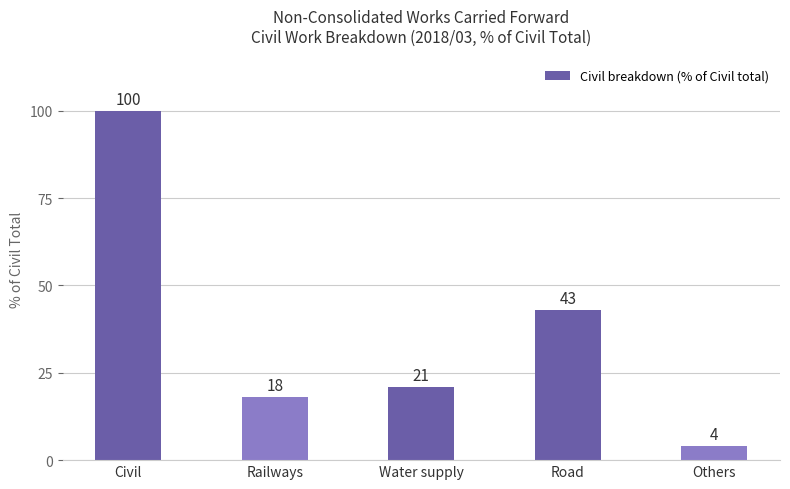

Are the bars horizontal?

No